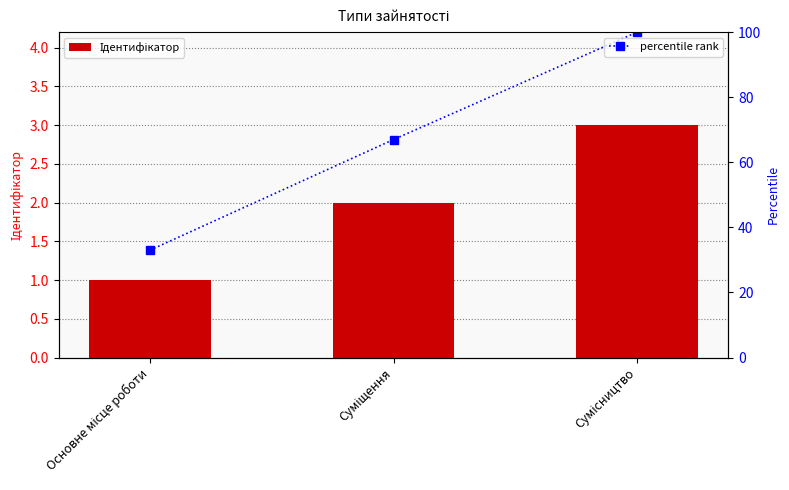

Is the value of Ідентифікатор at Сумісництво greater than the value of percentile rank at Суміщення?

No